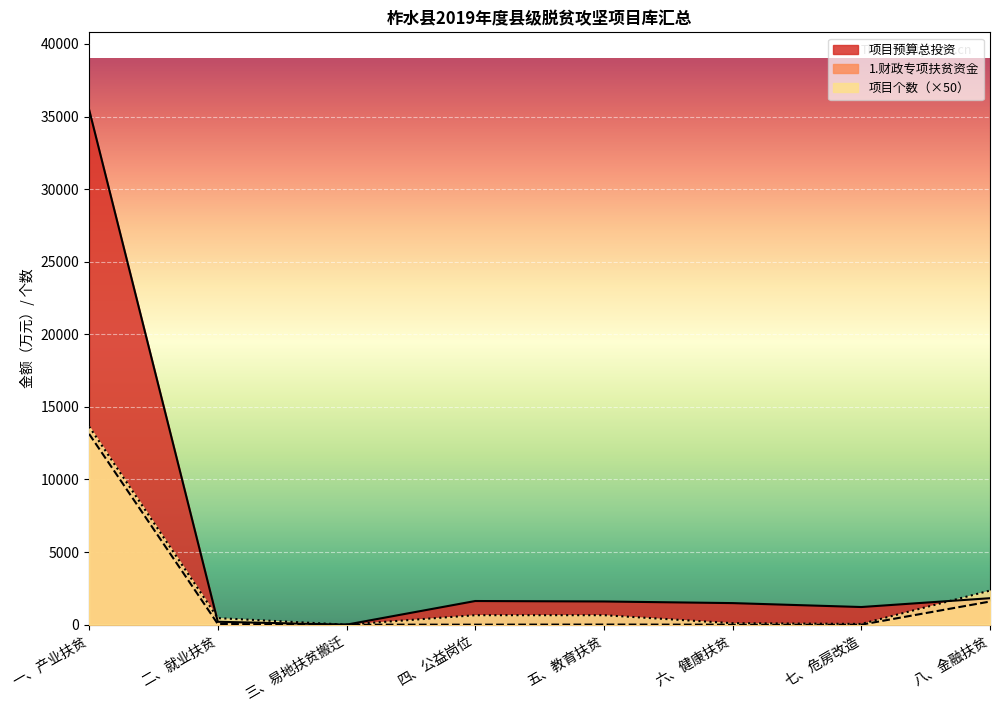

Which series changed the most between 一、产业扶贫 and 七、危房改造?

项目预算总投资